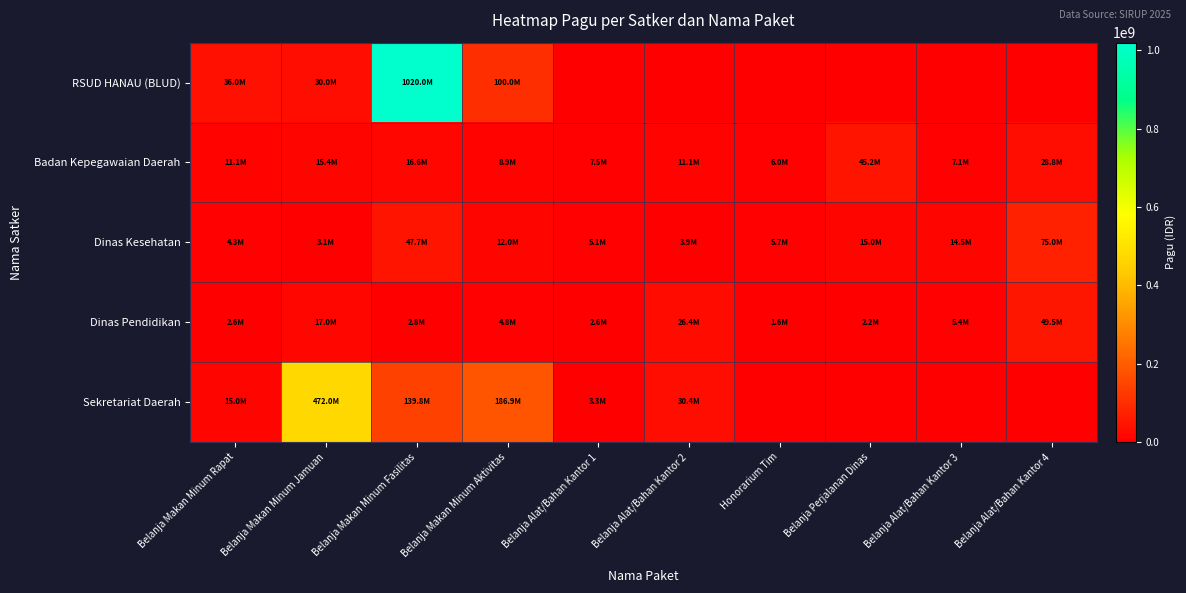

Which series changed the most between Belanja Makan Minum Aktivitas and Belanja Alat/Bahan Kantor 1?

Sekretariat Daerah